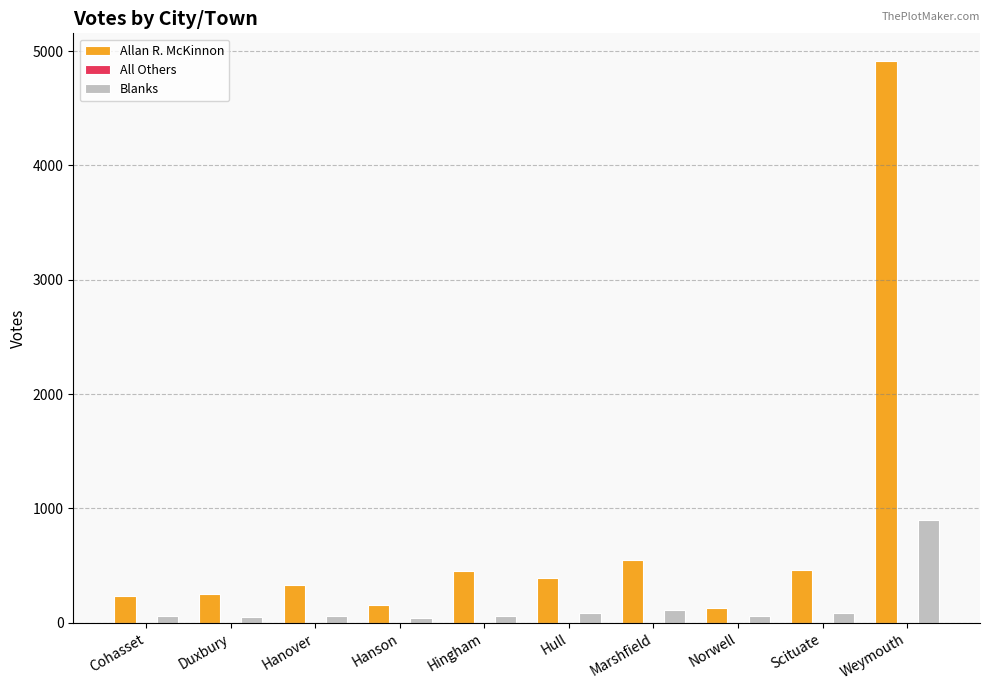

Which series has the largest total across all categories?

Allan R. McKinnon